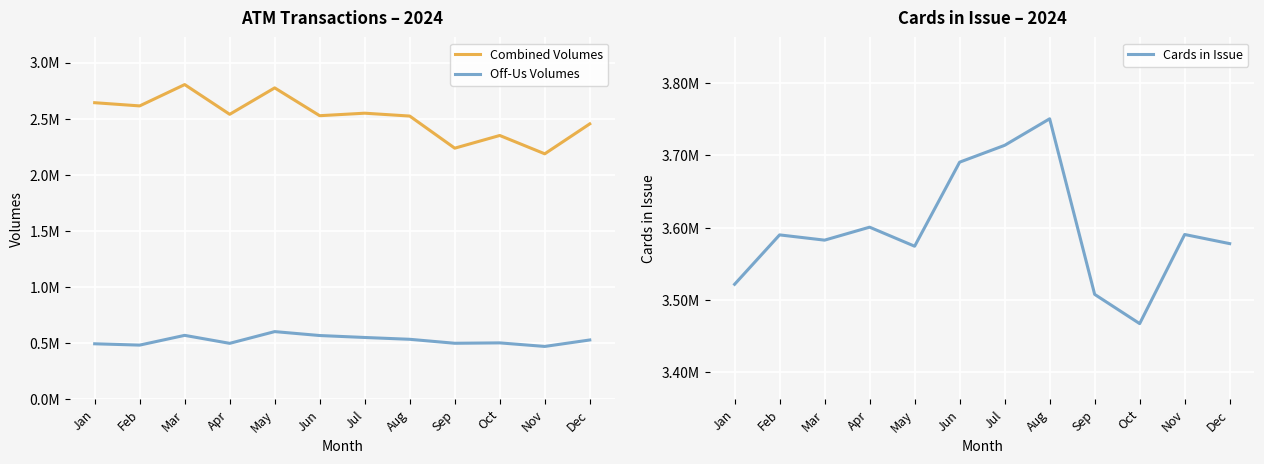

Which series changed the most between Mar and Apr?

Combined Volumes